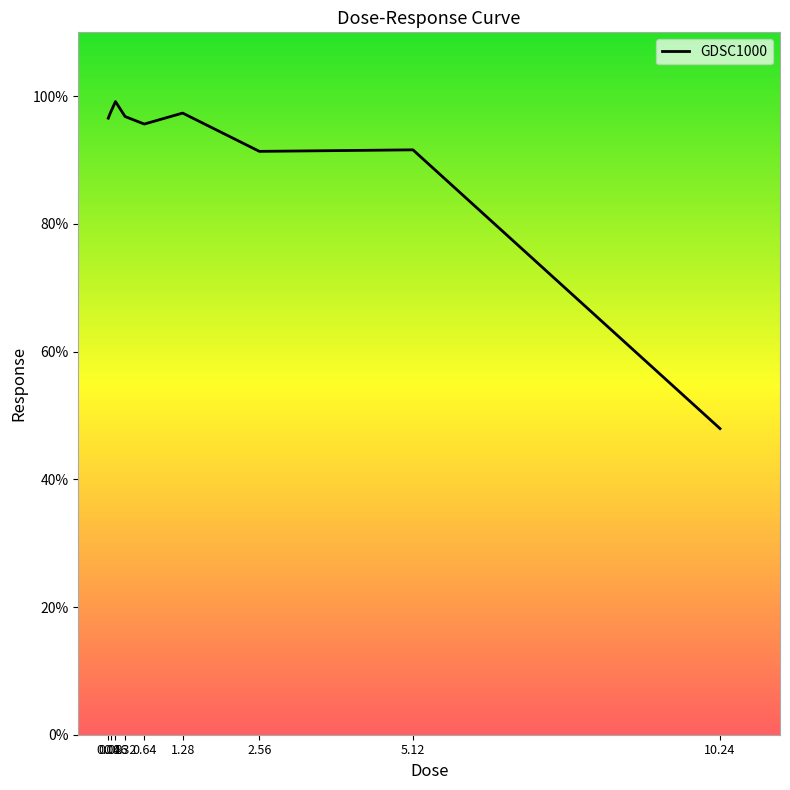

How many lines are shown in the chart?

1